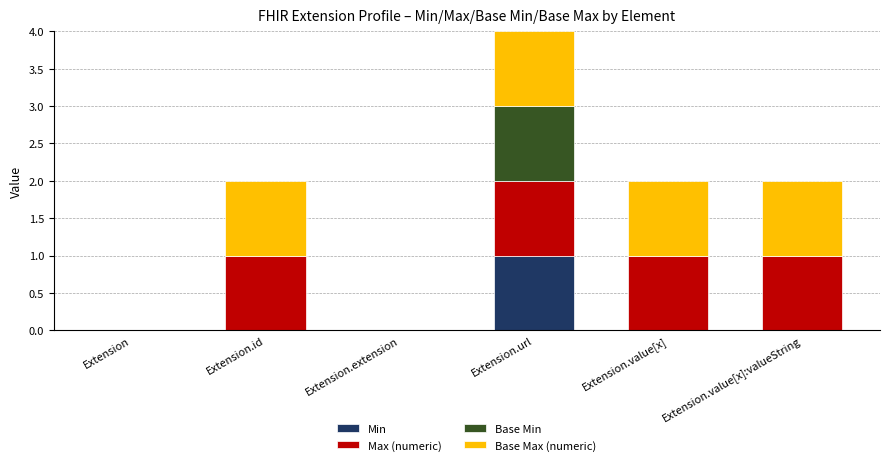

Count the number of categories in the chart.

6